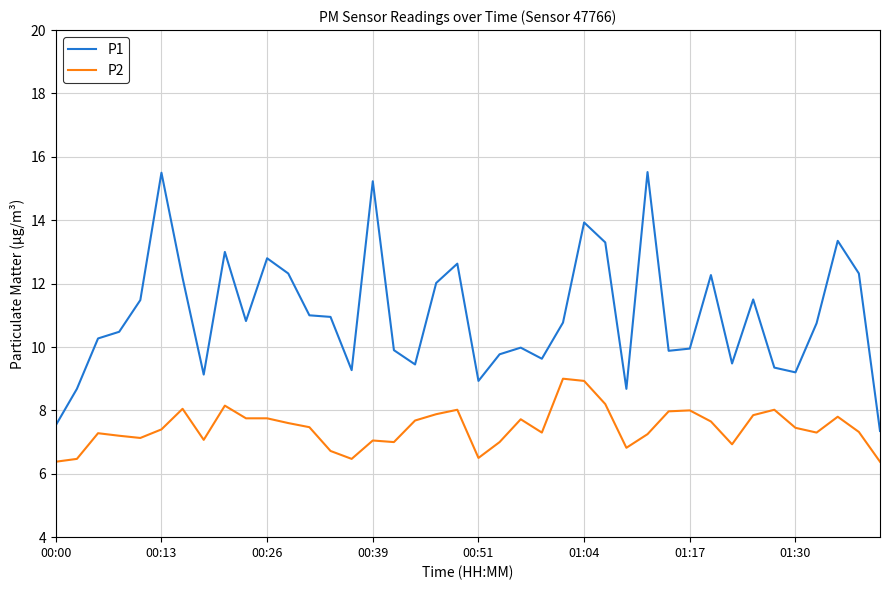

Which series has the widest spread of values?

P1